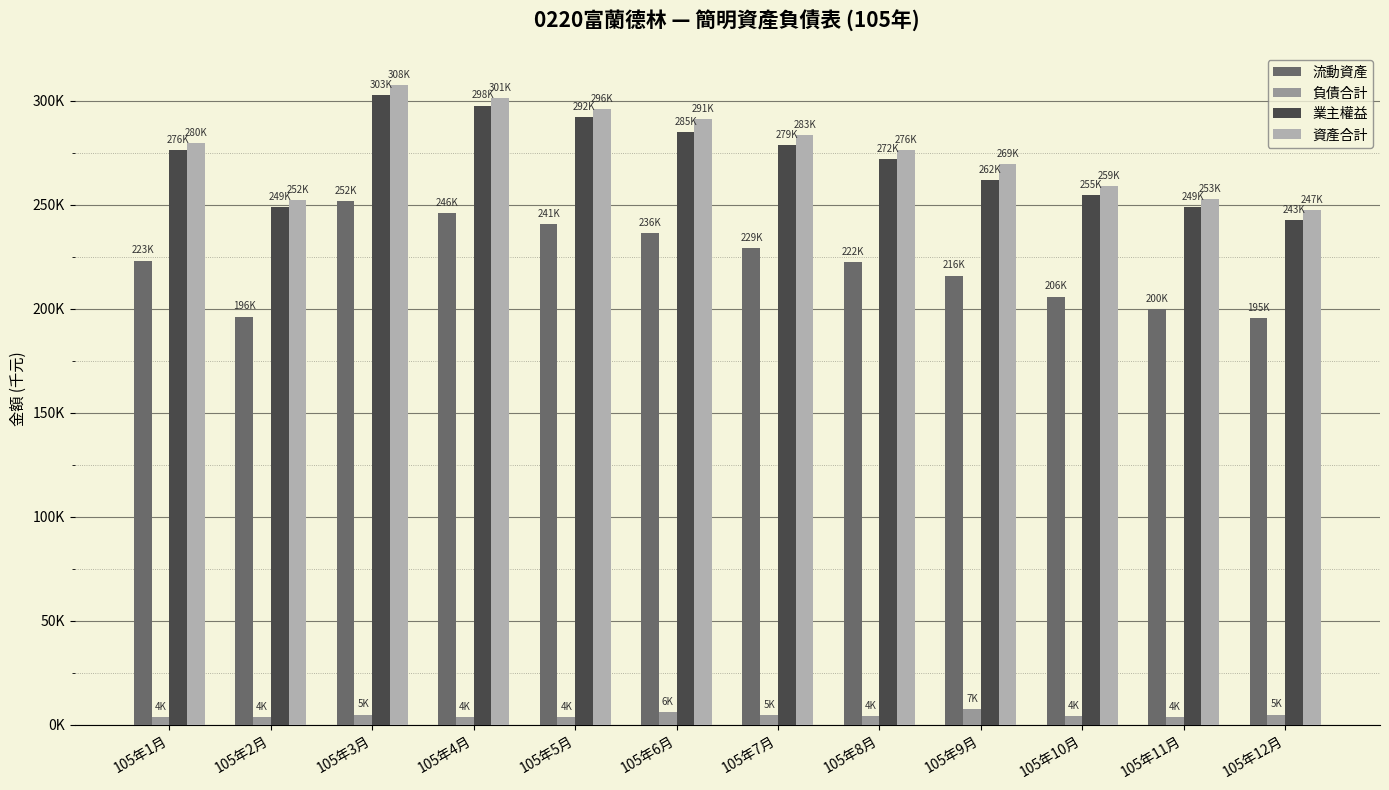

The 流動資產 series shows 282146.5 at 105年12月. True or false?

False